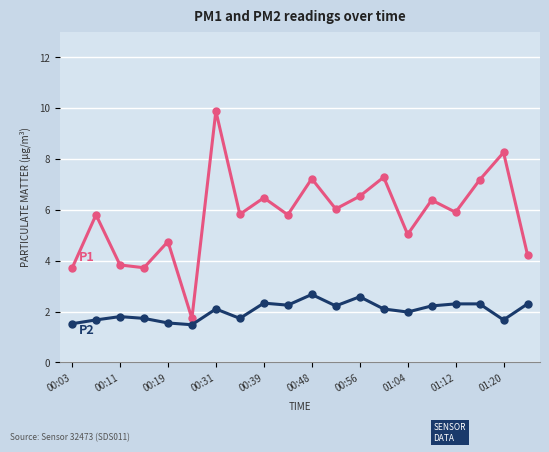

What is the smallest value displayed?

1.5